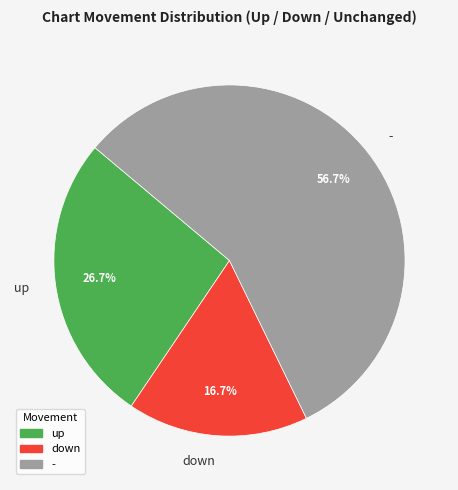

Approximately how many times larger is the value at down compared to -?

0.3